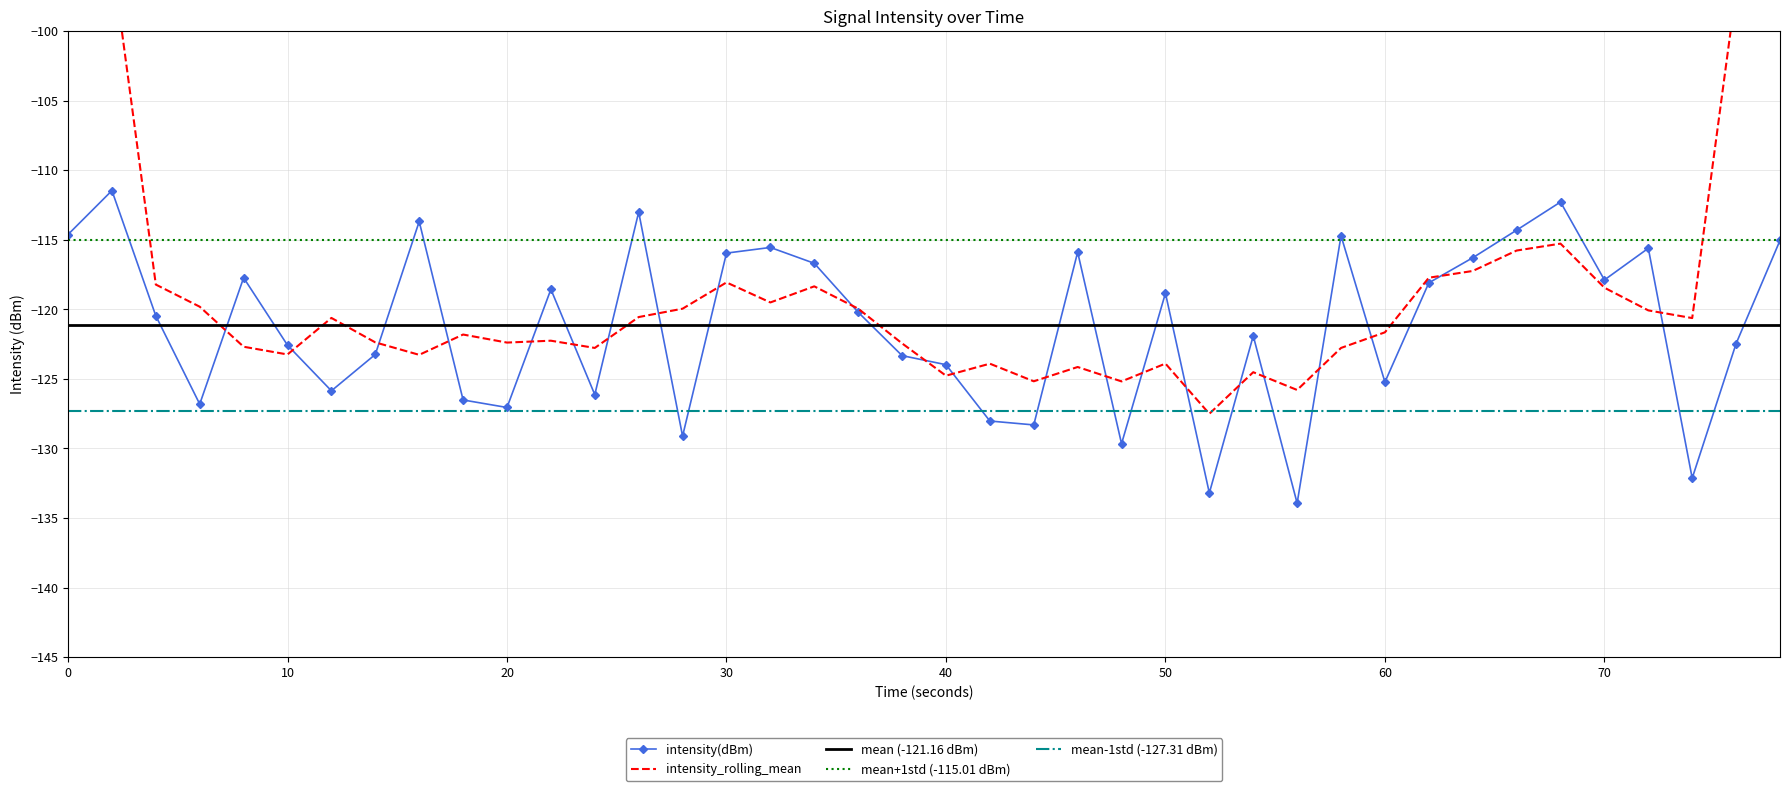

True or false: intensity(dBm) has a value of -127.1 at 20.

True